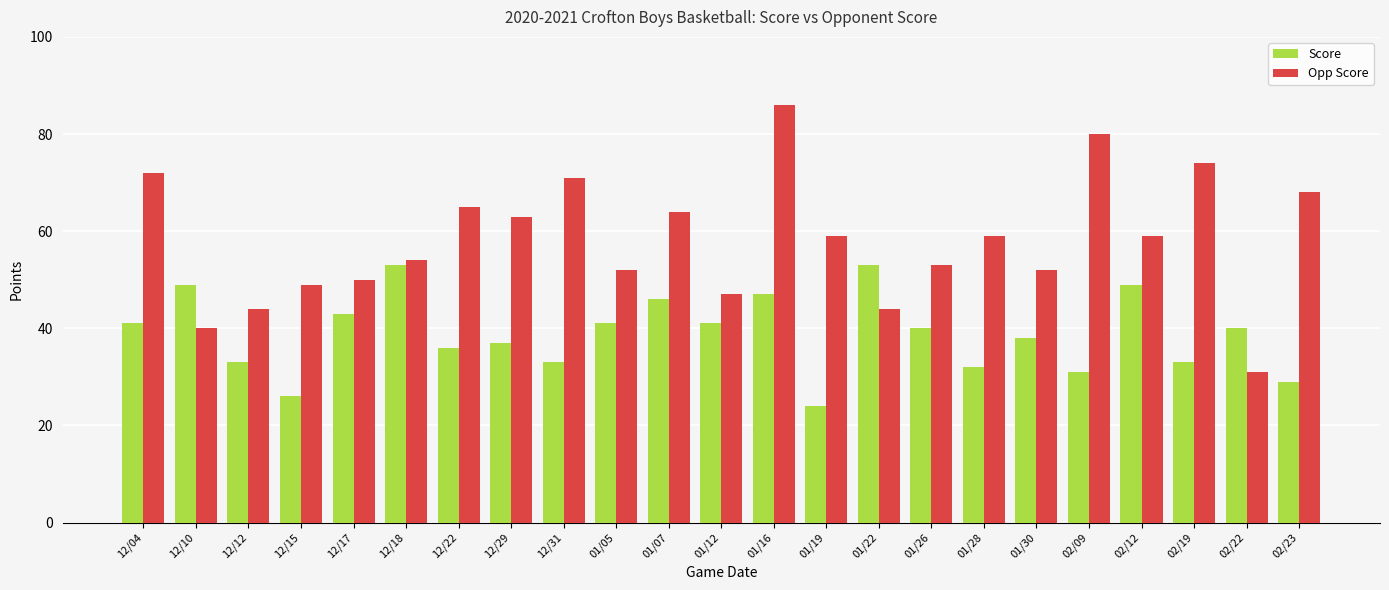

What is the label of the 12th bar from the left?

01/12